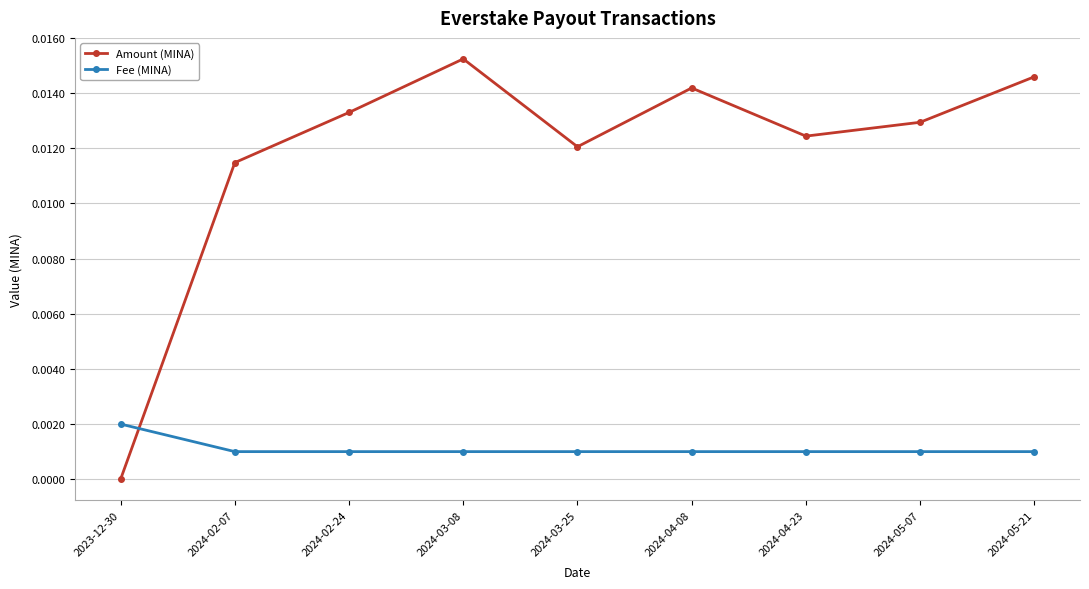

Rank the series at 2024-05-21 from highest to lowest value.

Amount (MINA), Fee (MINA)